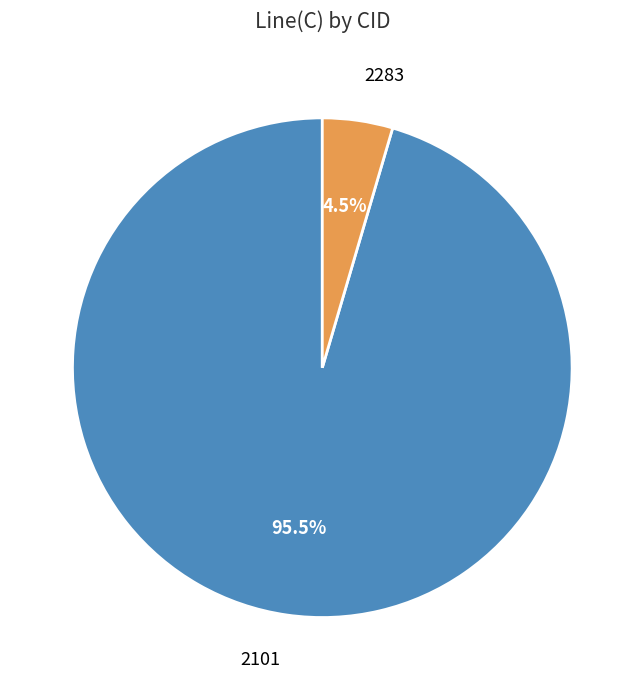

How much of the chart is everything except 2101?

4.5%